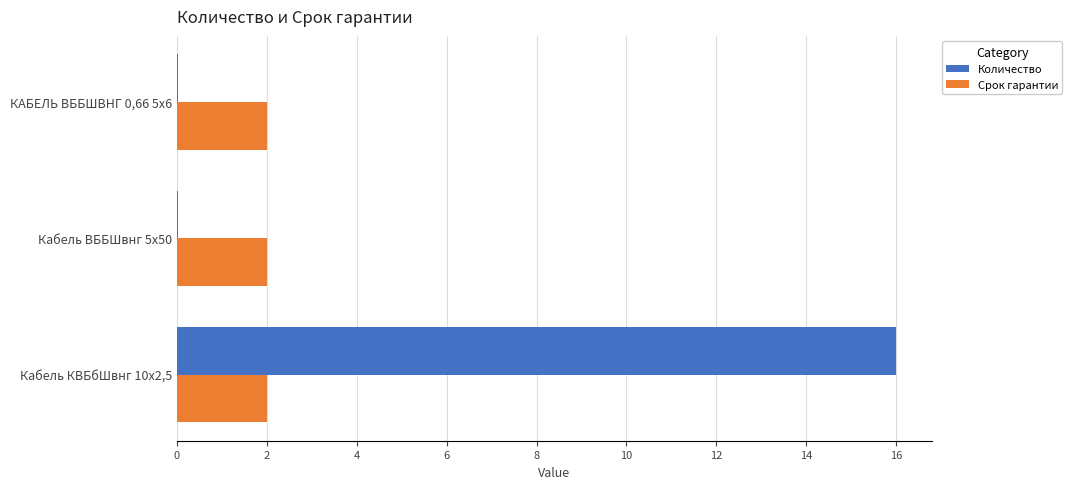

What is the sum of all Срок гарантии values?

6.0